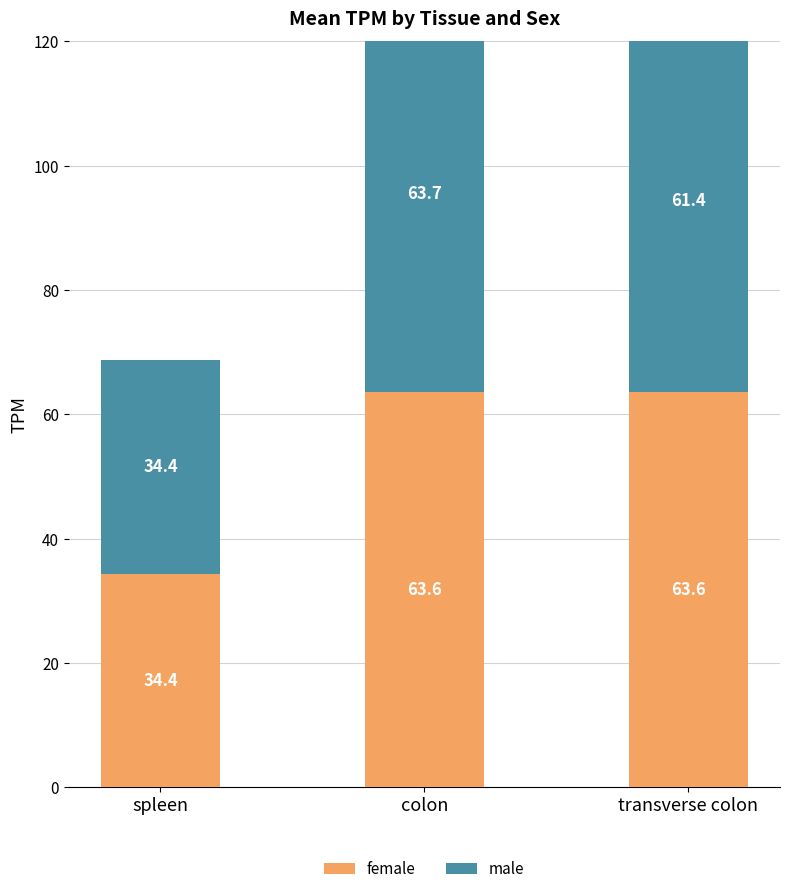

Which has a higher value, spleen or transverse colon?

transverse colon